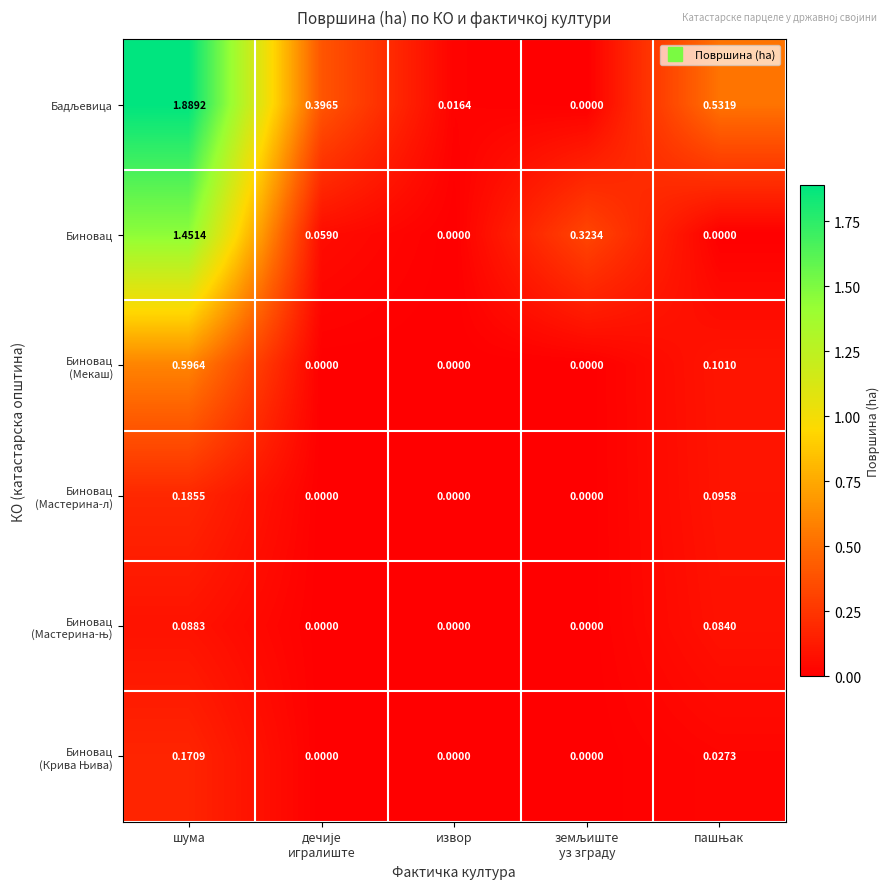

How many data points in Биновац are above 0?

3